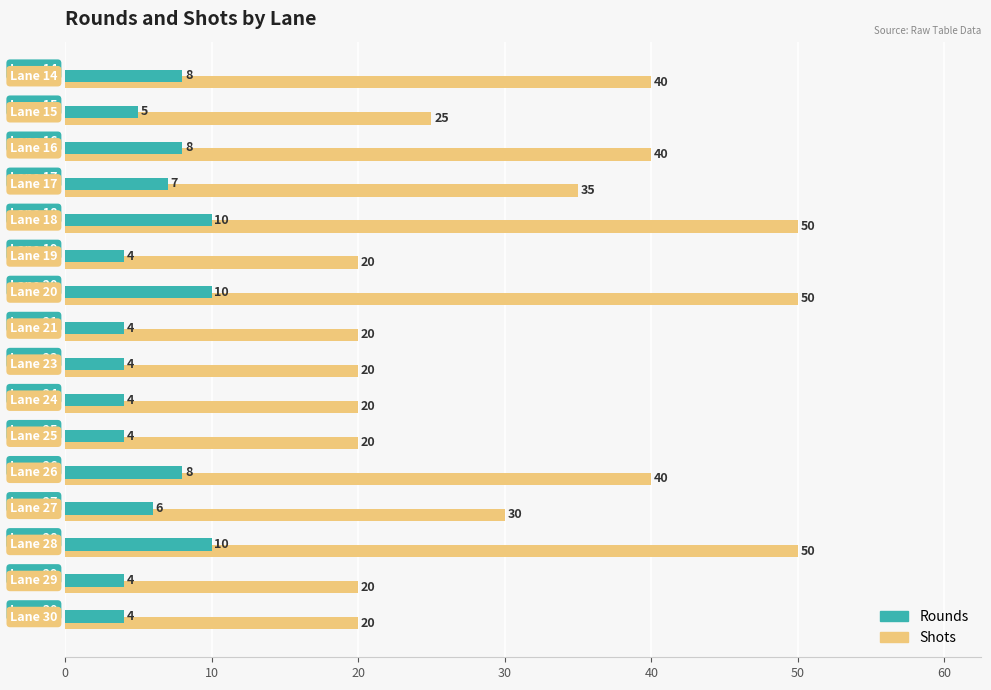

List the series in order of their overall mean, lowest first.

Rounds, Shots